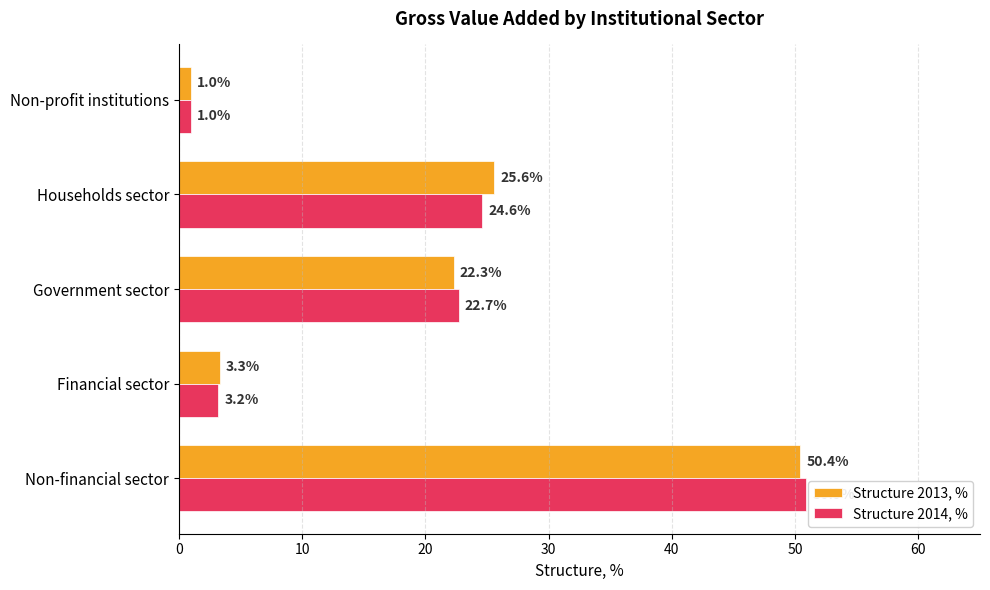

What is the difference between the second highest and second lowest values in the Structure 2013, % series?

22.3